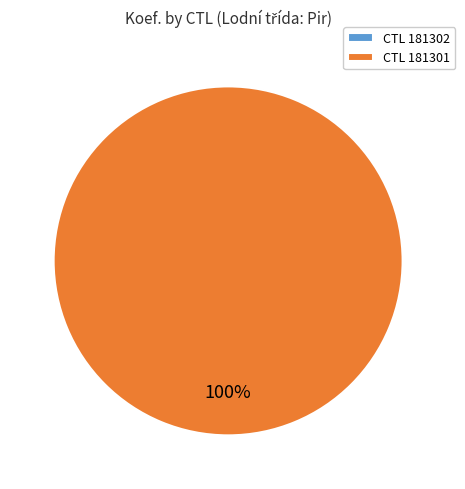

Is the sum of 181301 and 181302 greater than half?

Yes